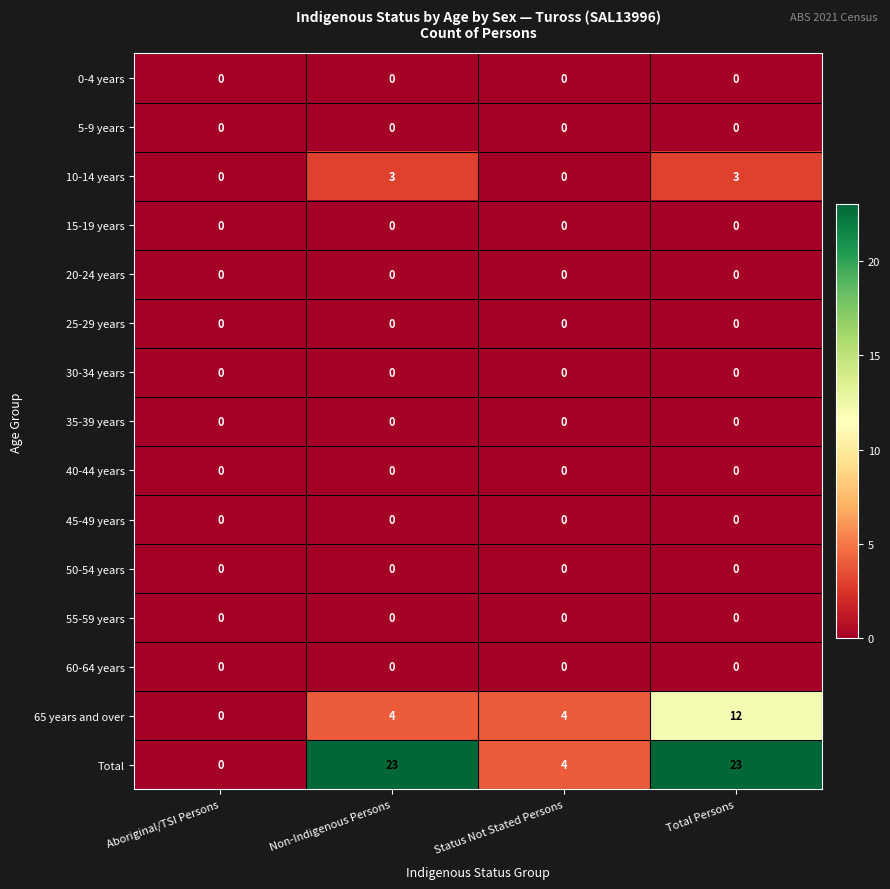

What is the greatest value displayed?

23